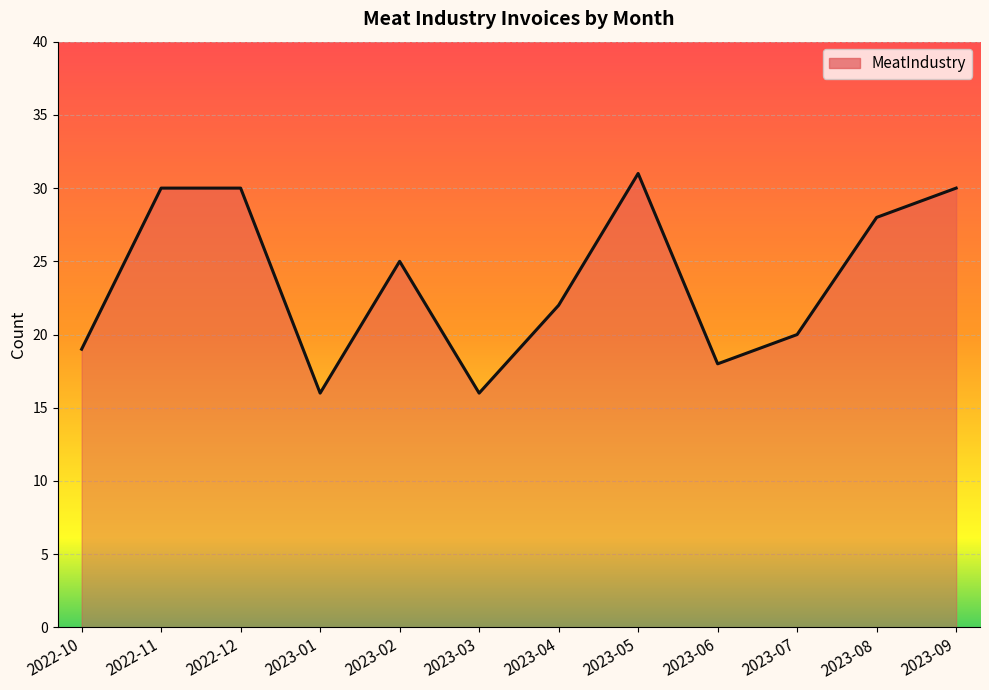

Where is the data nearest to the value 23?

2023-04